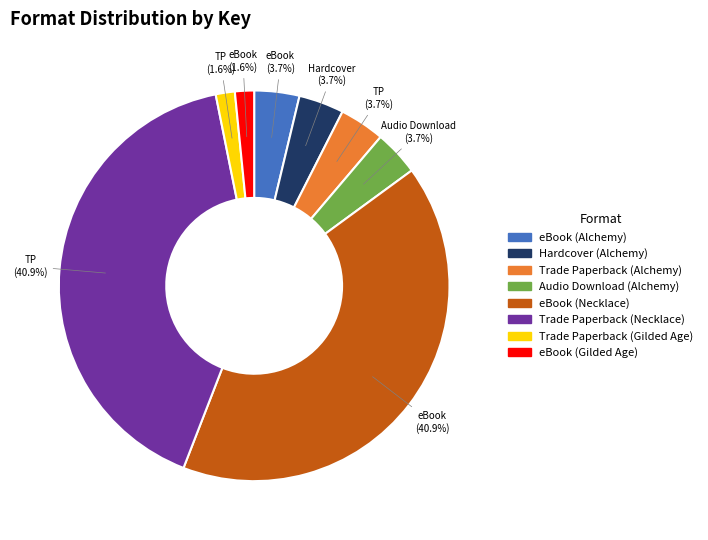

Does Audio Download (Alchemy) account for over 50% of the chart?

No